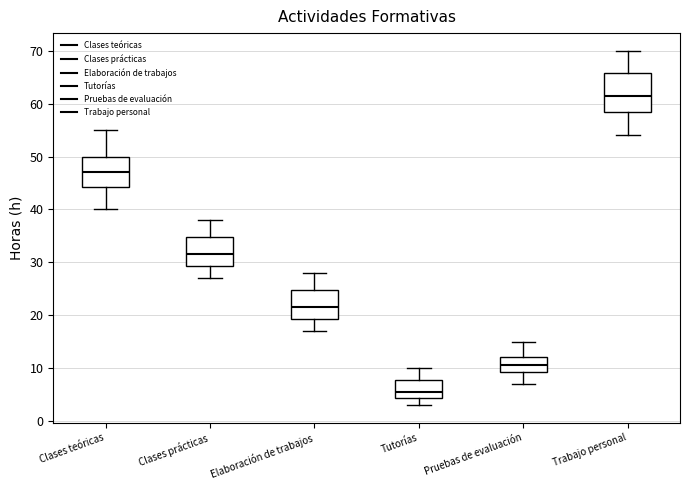

Where is the lower edge of the box for Tutorías on the y-axis? The values are not printed on the chart, so give them approximately, as read against the axis.

4